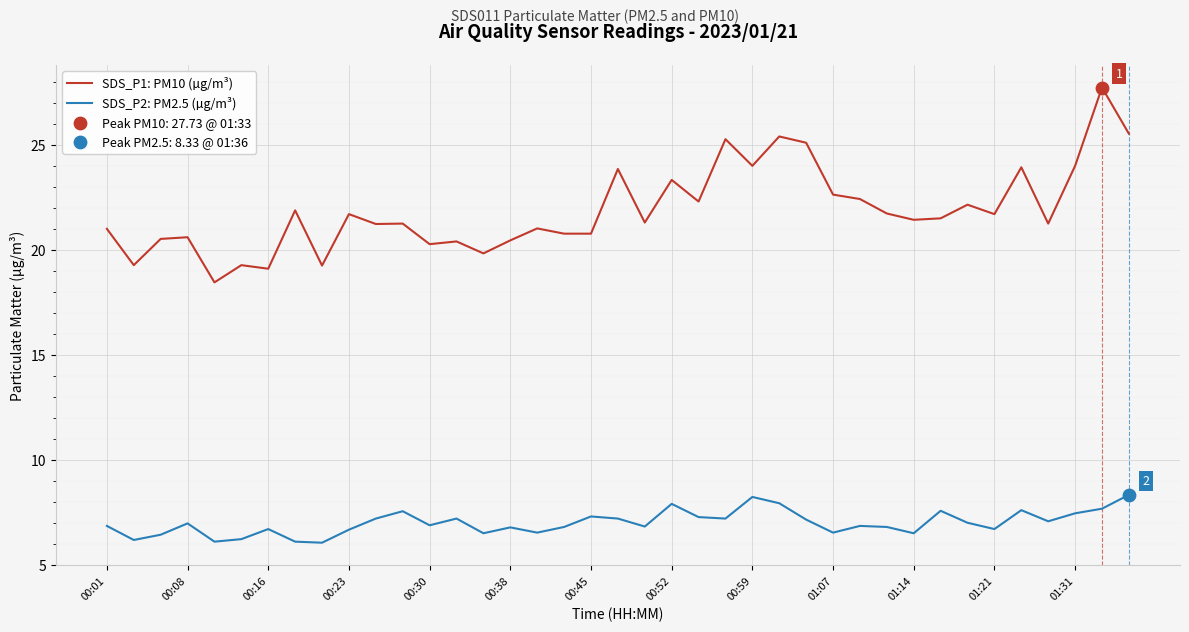

What is the difference between the maximum and minimum values in the SDS_P2: PM2.5 (µg/m³) series?

2.3